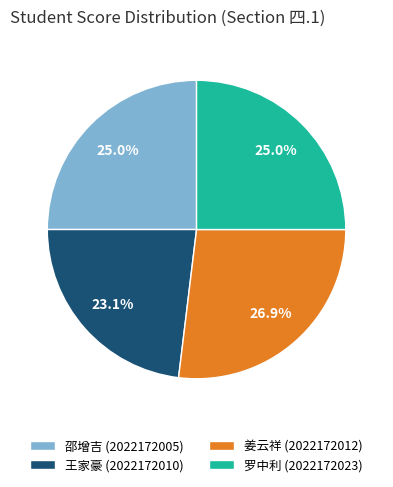

Which slice is the smallest?

王家豪 (2022172010)